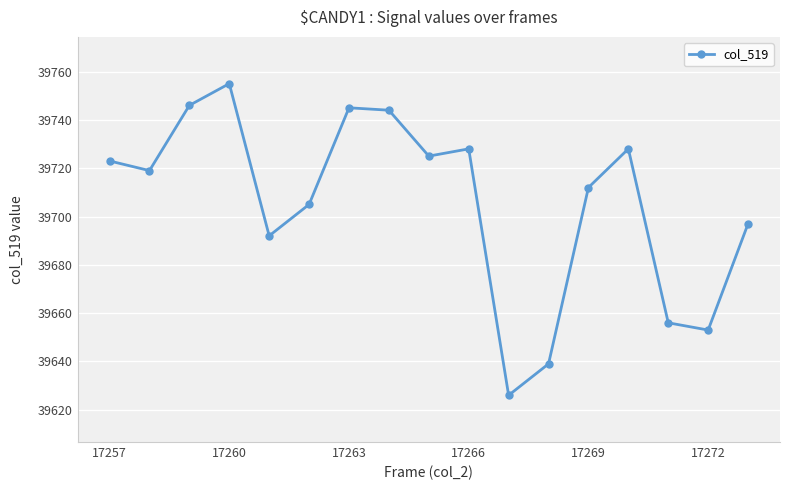

What is the sum of all values?

674993